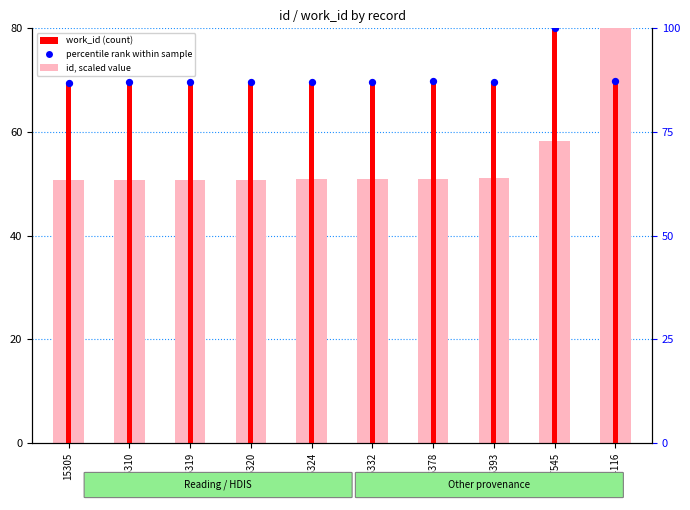

What is the total value across all series at 15305?

207.2